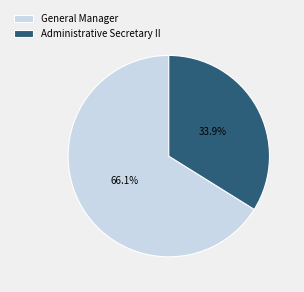

The Administrative Secretary II slice represents 34% of the pie. True or false?

True